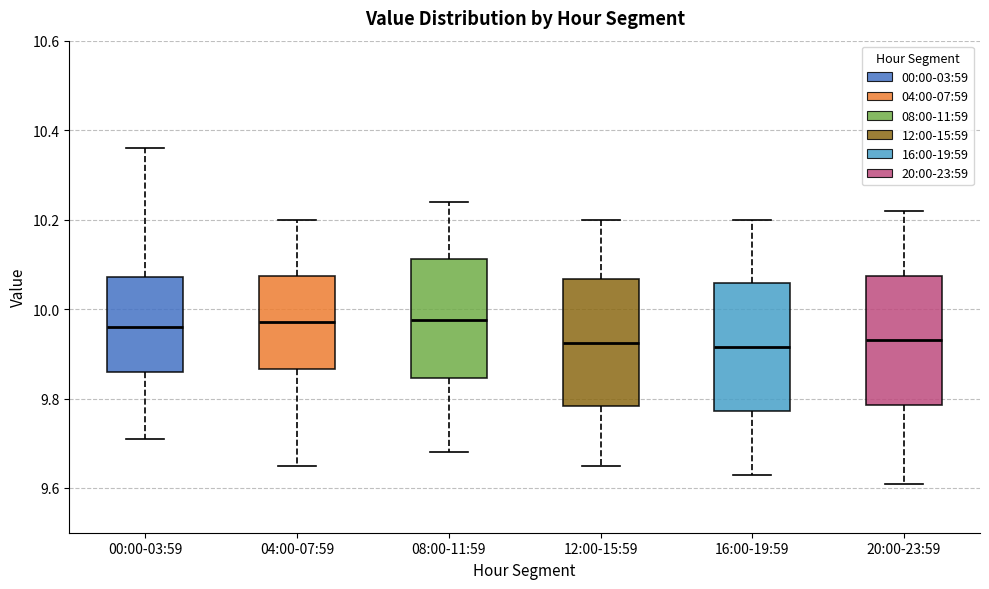

Where does the lower whisker of the box for 12:00-15:59 end on the y-axis? The values are not printed on the chart, so give them approximately, as read against the axis.

9.66